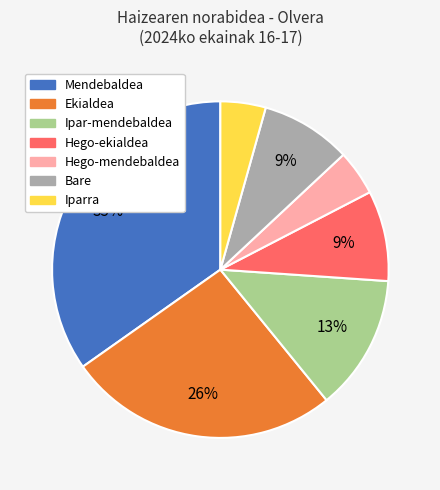

Is it true that Hego-ekialdea is 22% of the pie?

False